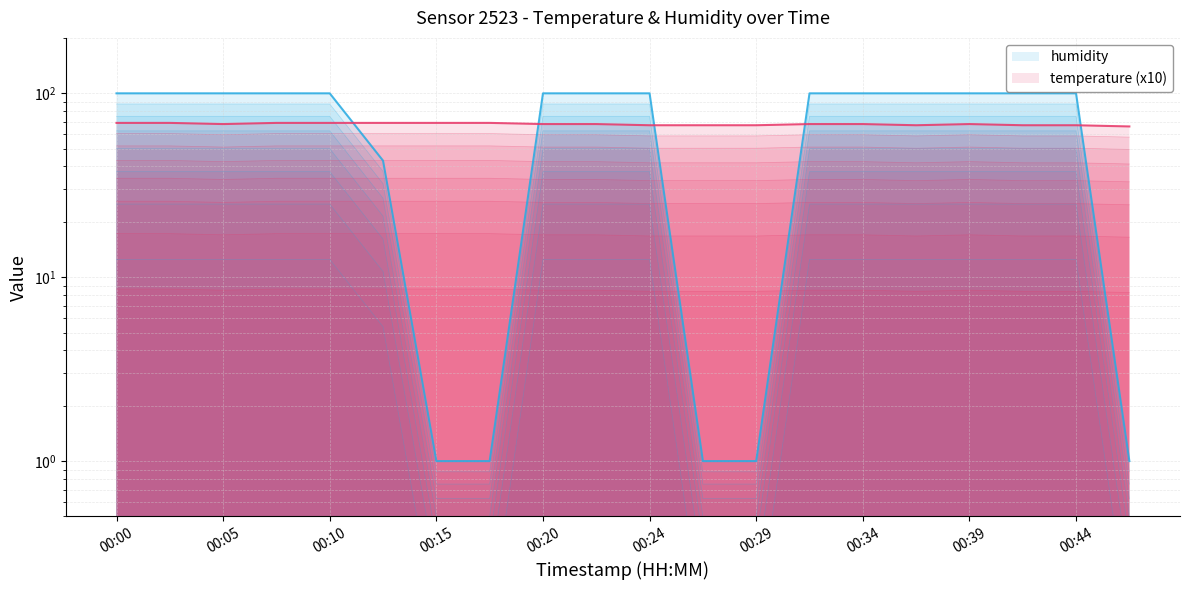

Which category has the highest value in the humidity series?

00:00